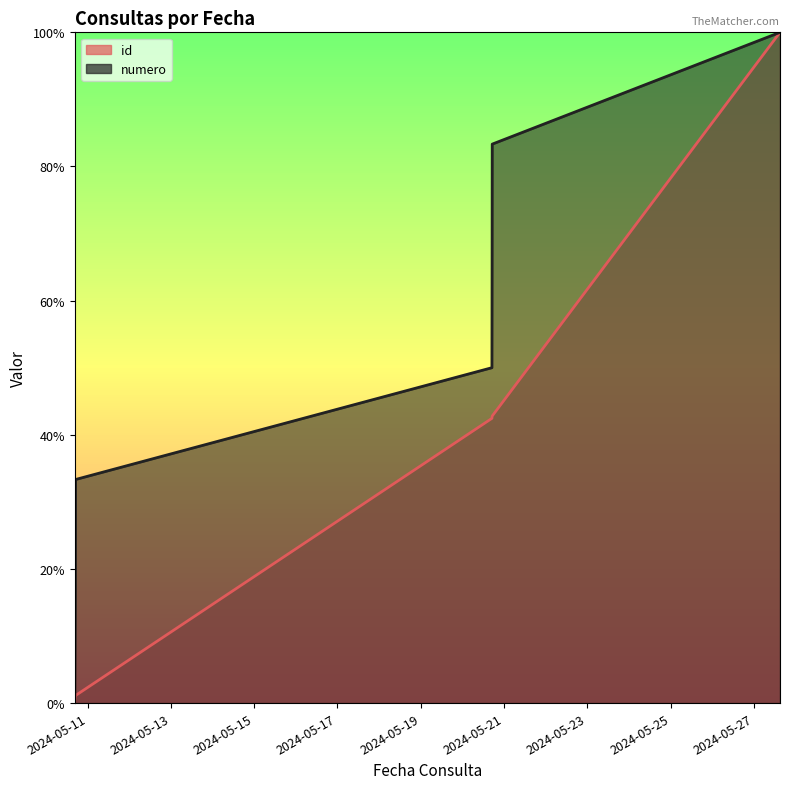

Reading left to right, extract all data points from this chart.

id: 0.0	1.0	1.1	42.4	42.7	42.8	100.0
numero: 0.0	16.7	33.3	50.0	66.7	83.3	100.0